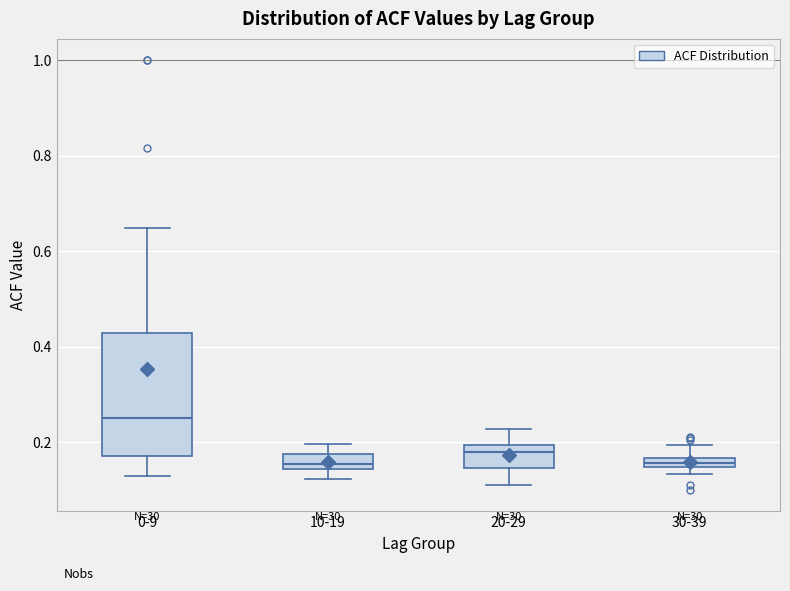

Where does the median line of the box for 10-19 sit on the y-axis? The values are not printed on the chart, so give them approximately, as read against the axis.

0.16